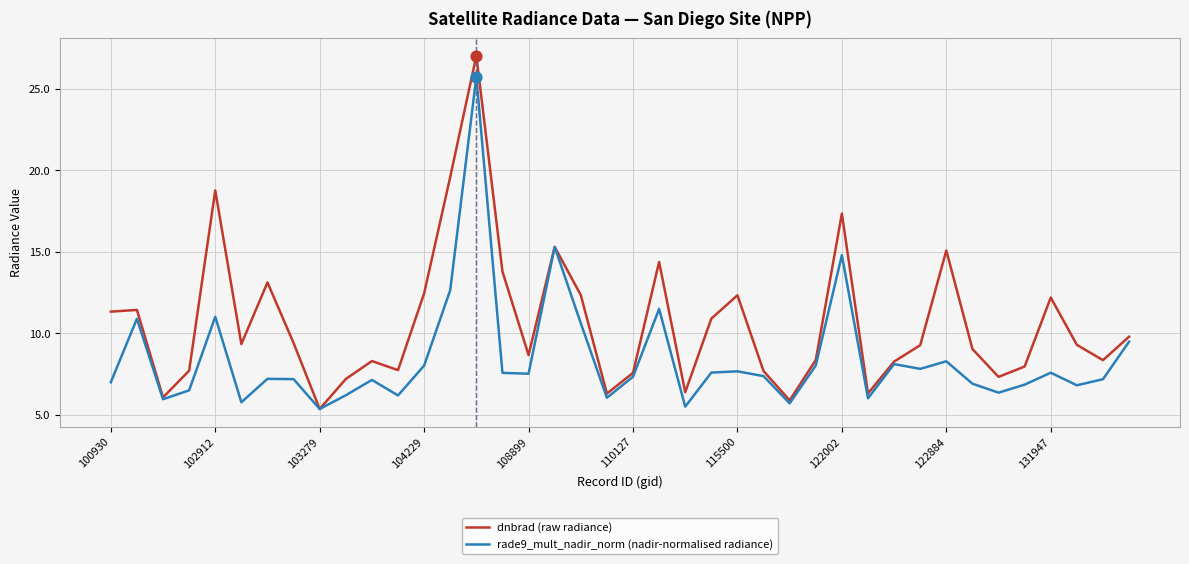

Rank the series by their maximum value, from highest to lowest.

dnbrad (raw radiance), rade9_mult_nadir_norm (nadir-normalised radiance)